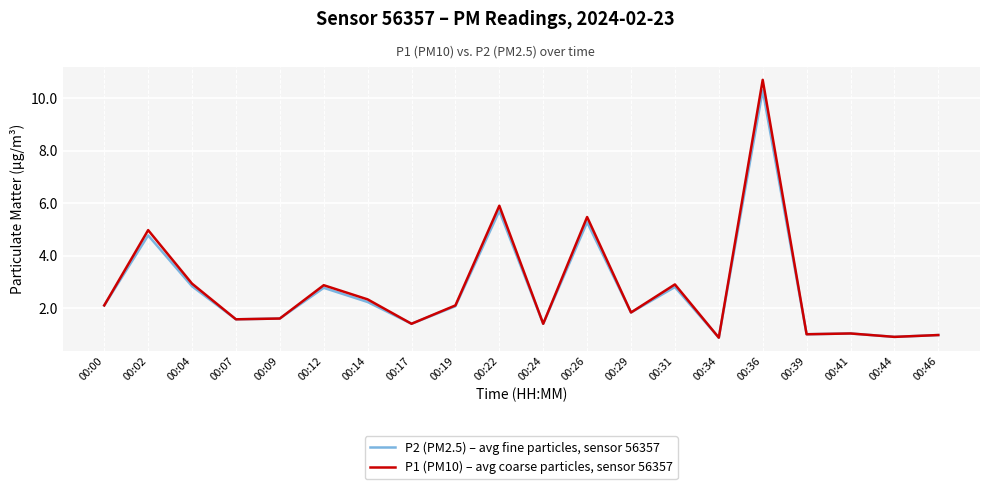

Rank the series by their average value, from highest to lowest.

P1 (PM10) – avg coarse particles, sensor 56357, P2 (PM2.5) – avg fine particles, sensor 56357